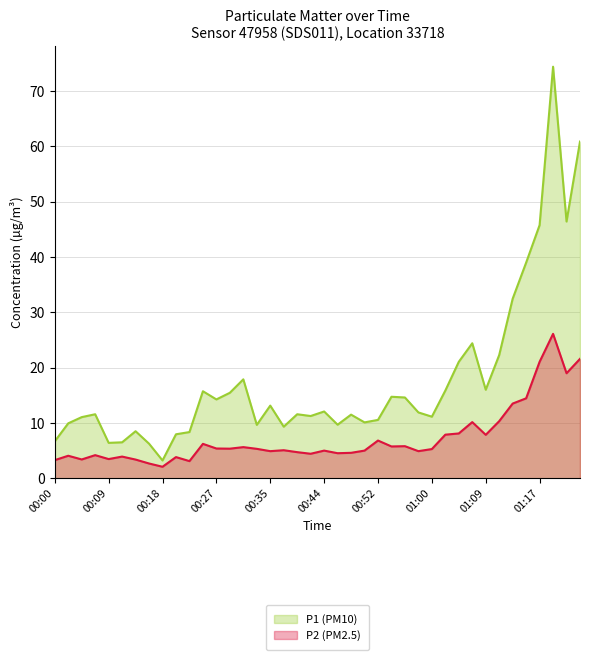

True or false: P2 (PM2.5) and P1 (PM10) cross at least once.

False